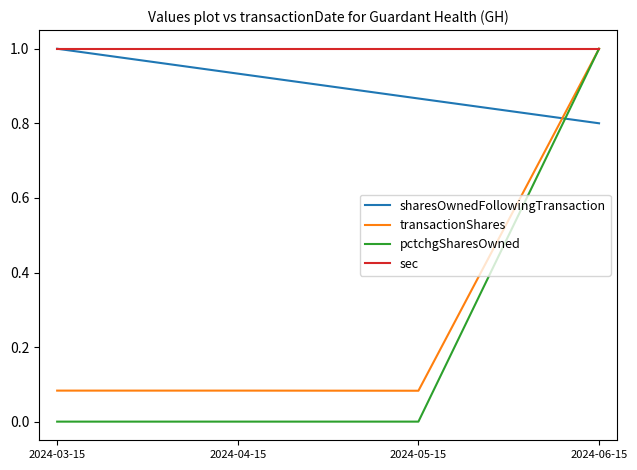

Which series has the largest range (max minus min)?

pctchgSharesOwned